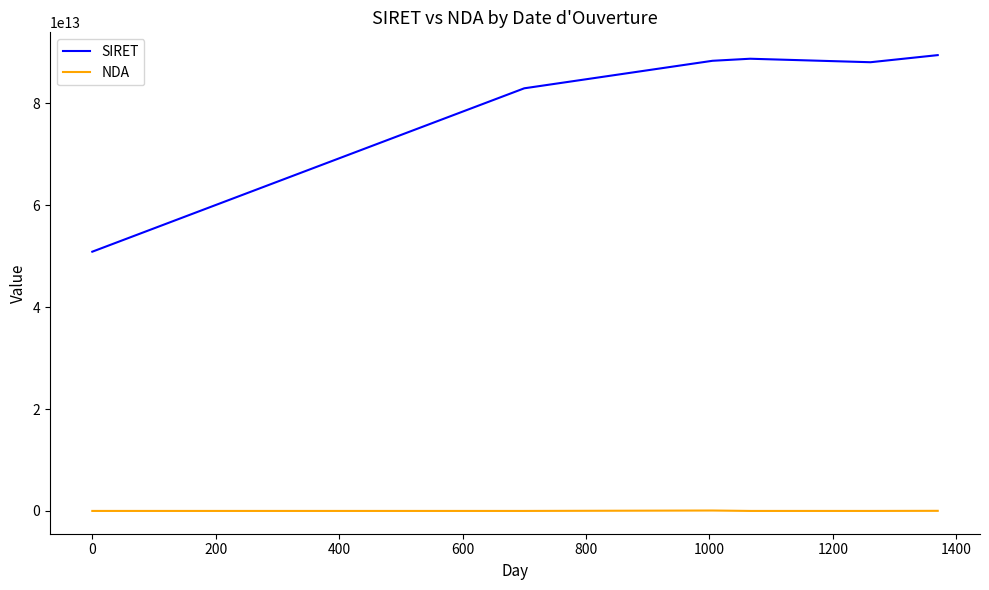

True or false: SIRET and NDA cross at least once.

False